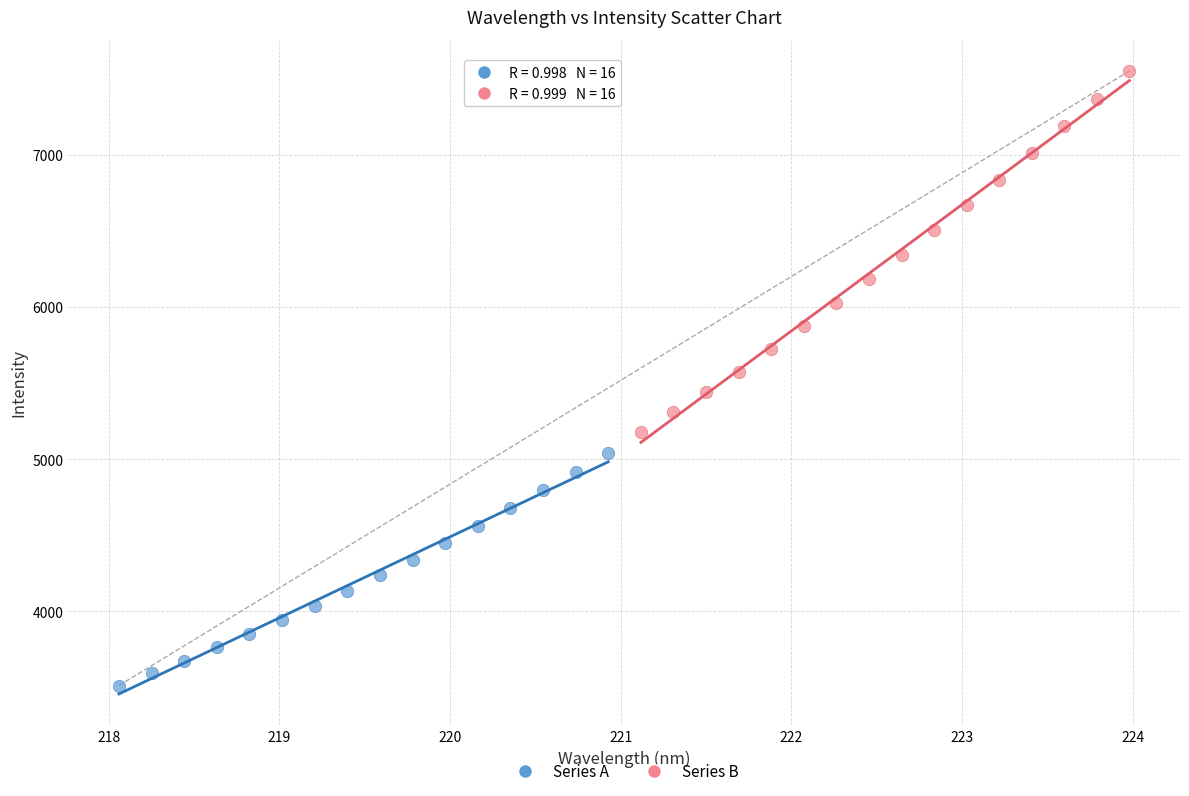

Which series contains the lowest Y value?

Series A